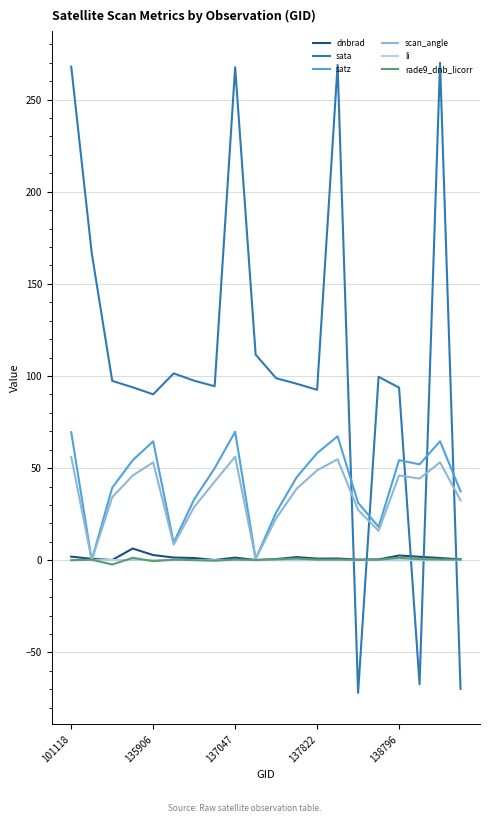

What is the sum of all scan_angle values?

710.6